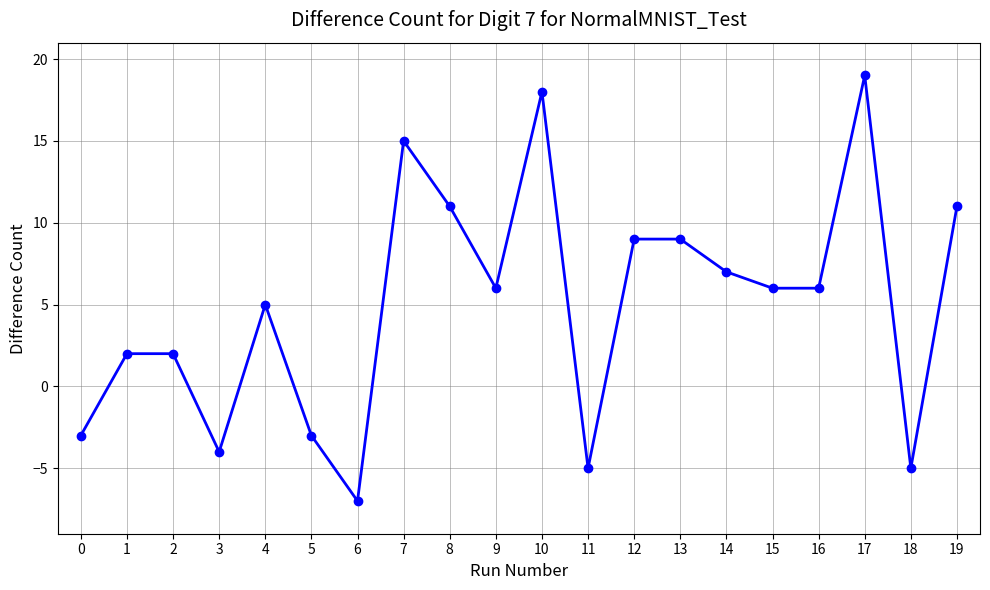

Reading left to right, list all the values displayed in this chart.

-3	2	2	-4	5	-3	-7	15	11	6	18	-5	9	9	7	6	6	19	-5	11